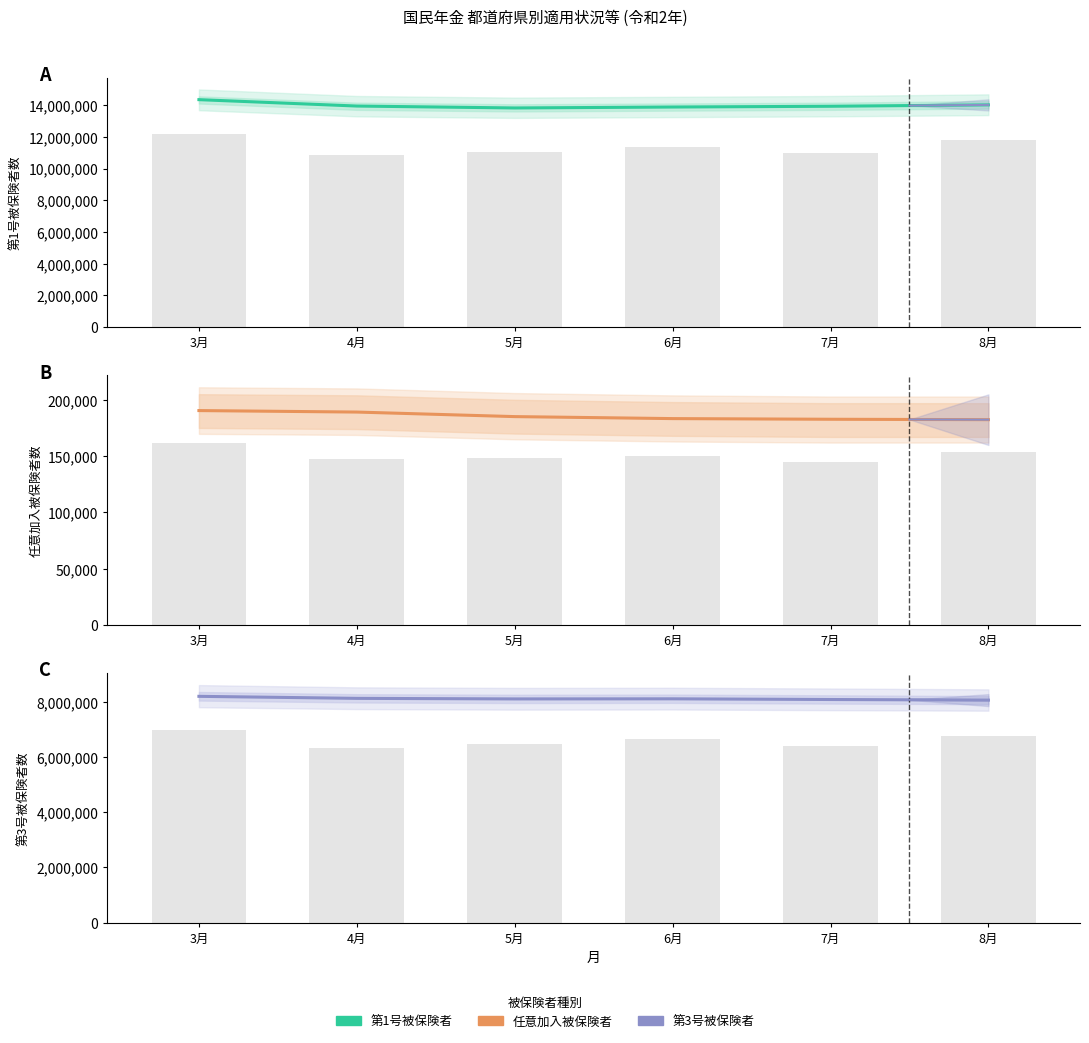

At which category is the sum across all series the highest?

3月